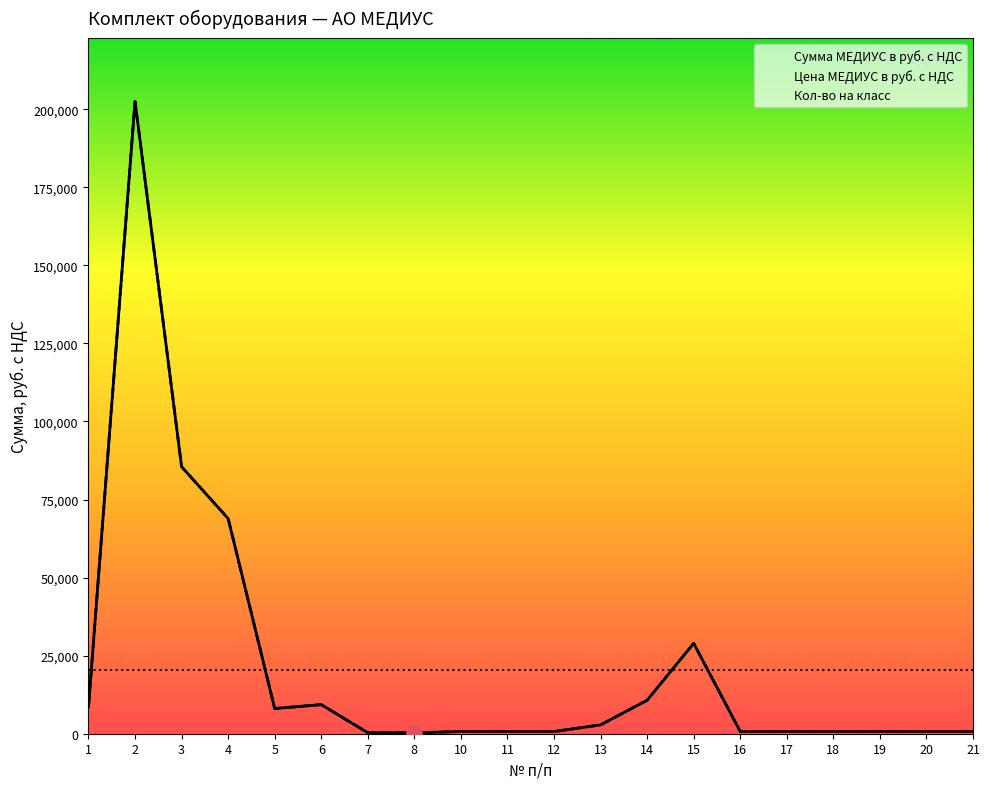

Is the value of Сумма МЕДИУС в руб. с НДС at 16 greater than the value of Цена МЕДИУС в руб. с НДС at 21?

No